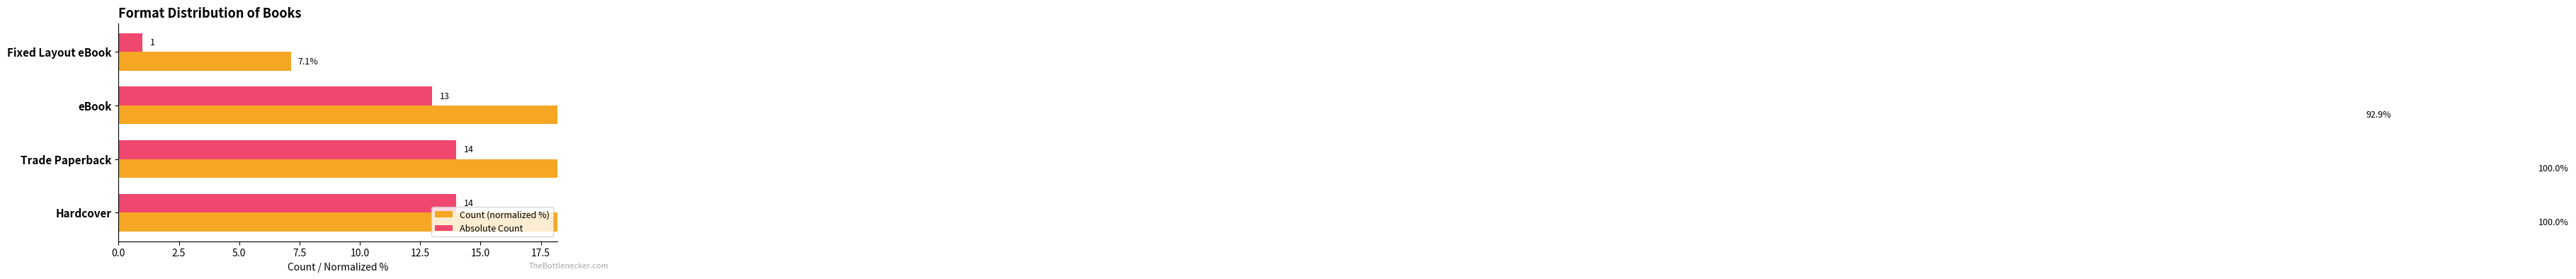

Rank the series by their average value, from highest to lowest.

Count (normalized %), Absolute Count